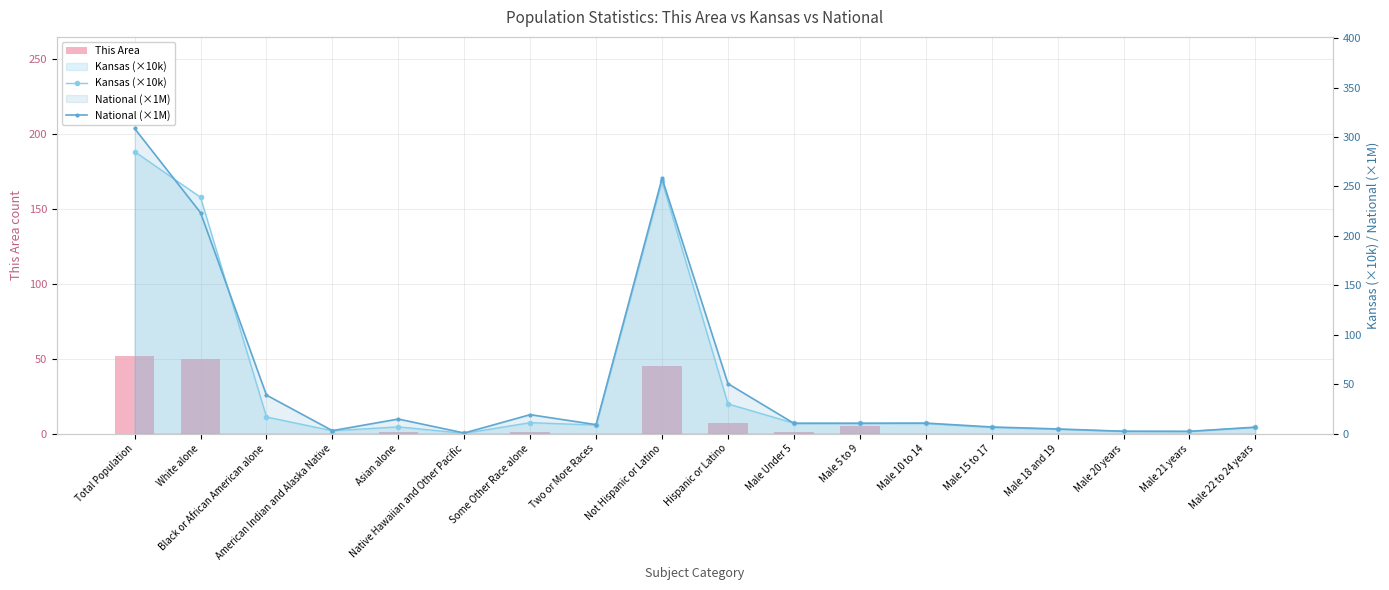

What is the lowest value of the National (×1M) series?

0.5